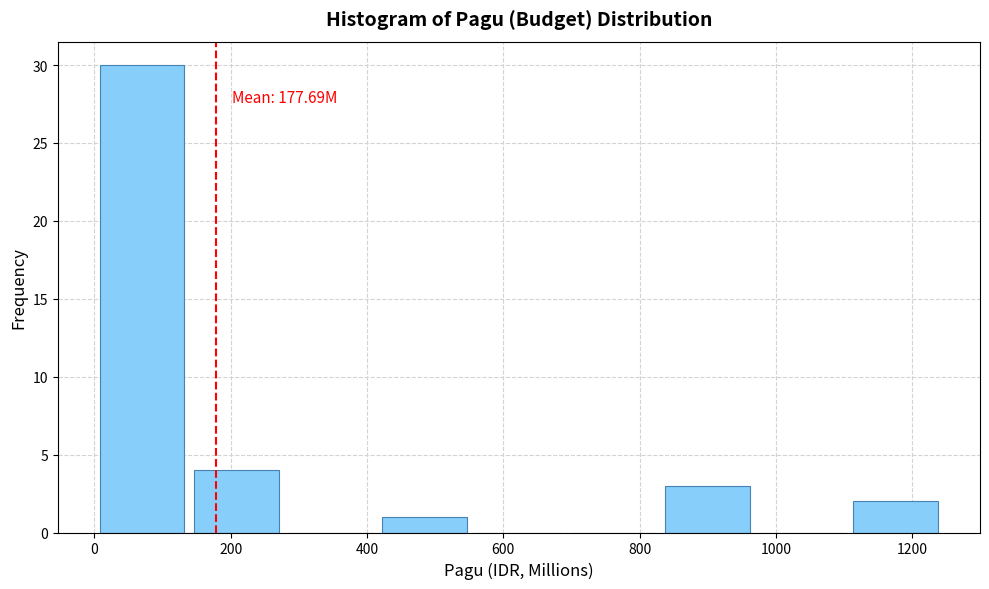

Over which range of the x-axis is the bar tallest?

0 to 140